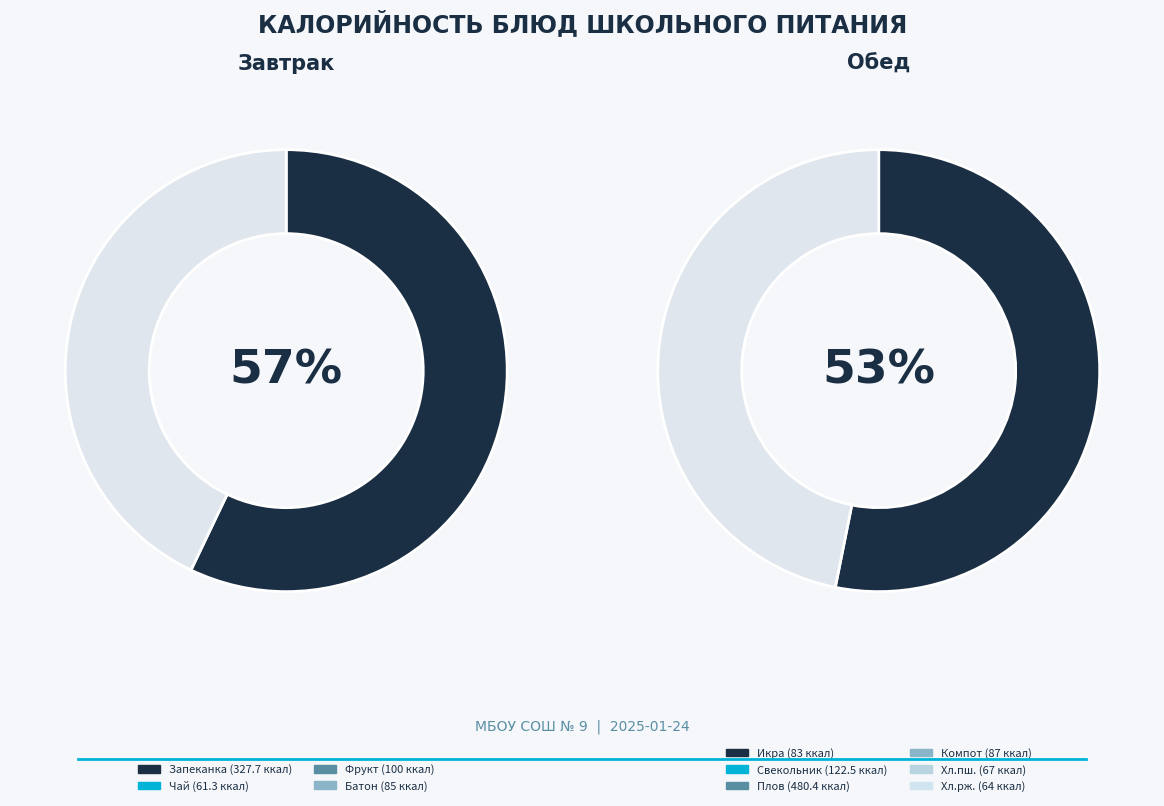

What percentage do Хлеб пшеничный and Плов с мясом together represent?

37.0%